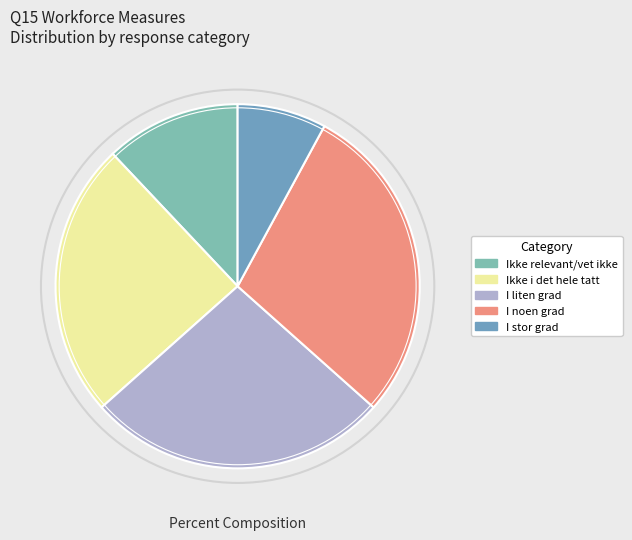

Which slice is the largest?

I noen grad